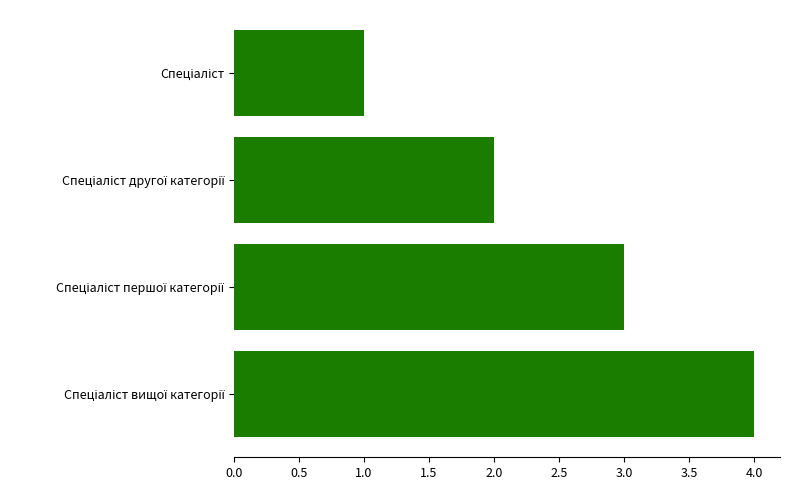

How many data points does each series have?

4